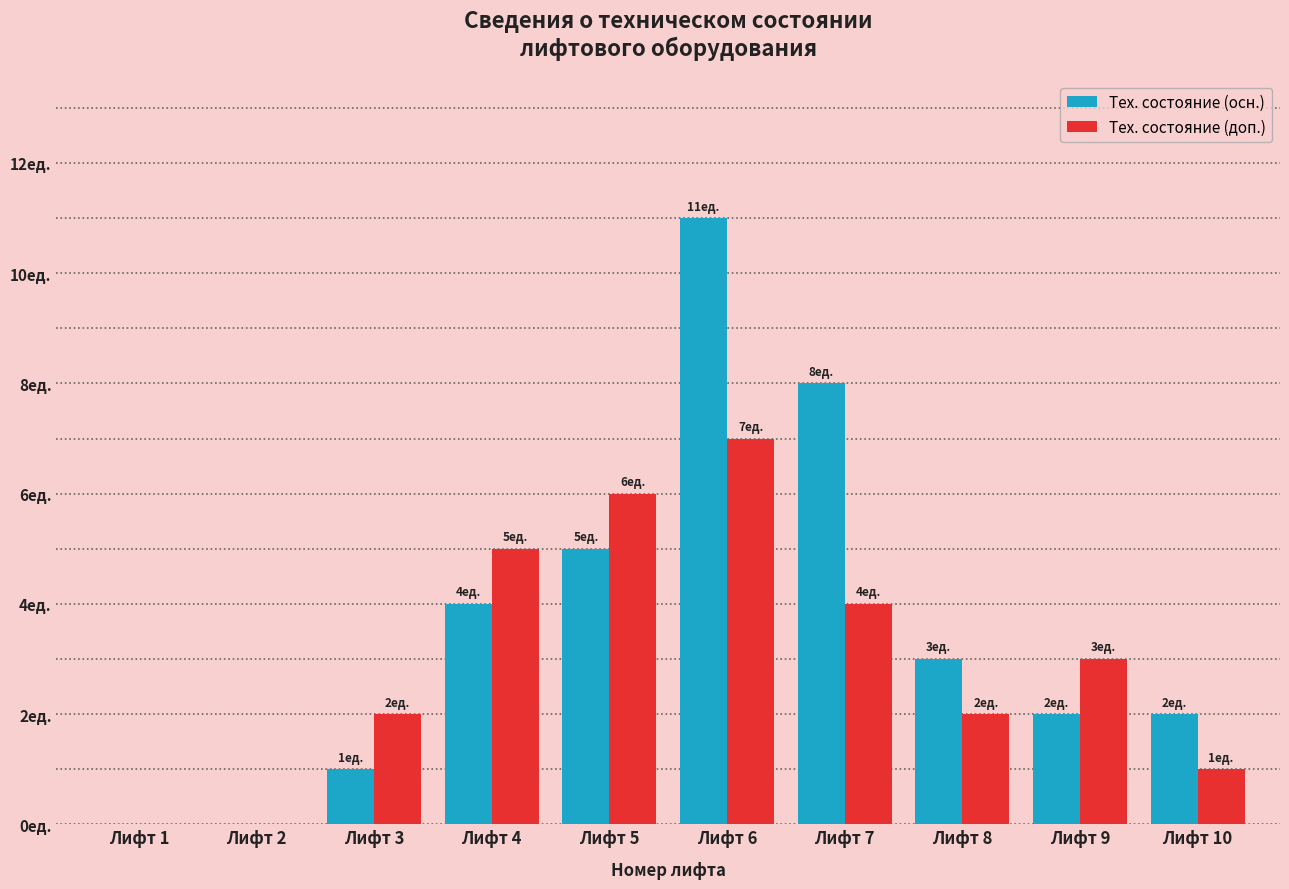

What are all the series names shown in the legend?

Тех. состояние (осн.), Тех. состояние (доп.)